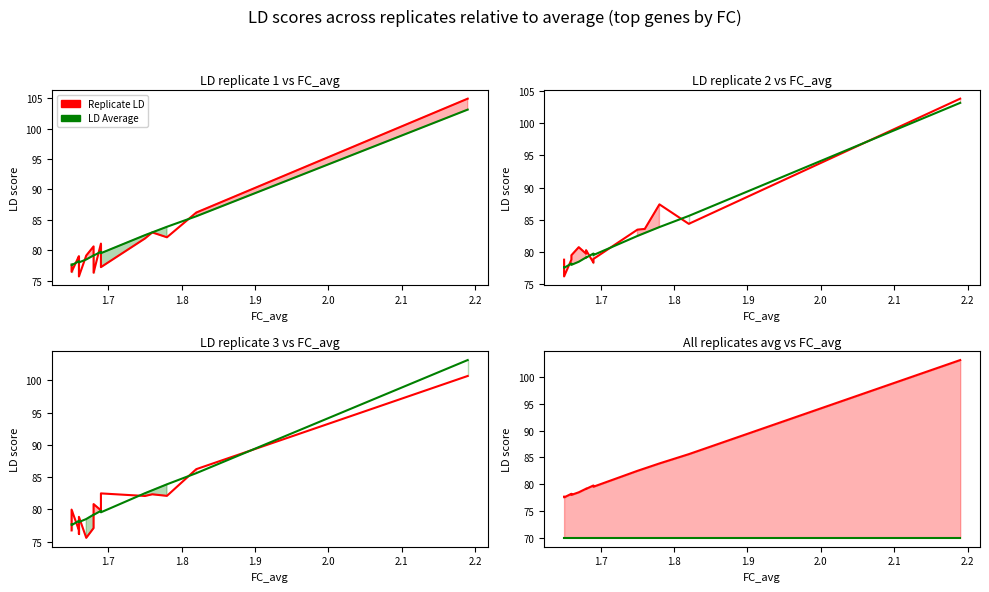

True or false: Average/Lower and Replicate/Upper cross at least once.

False